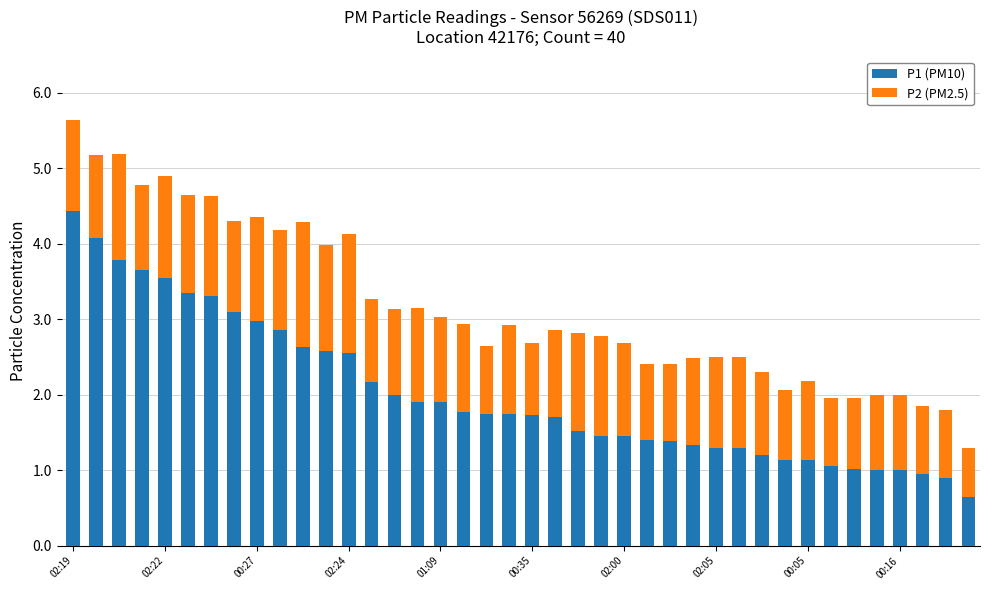

What is the sum of all P1 (PM10) values?

80.6